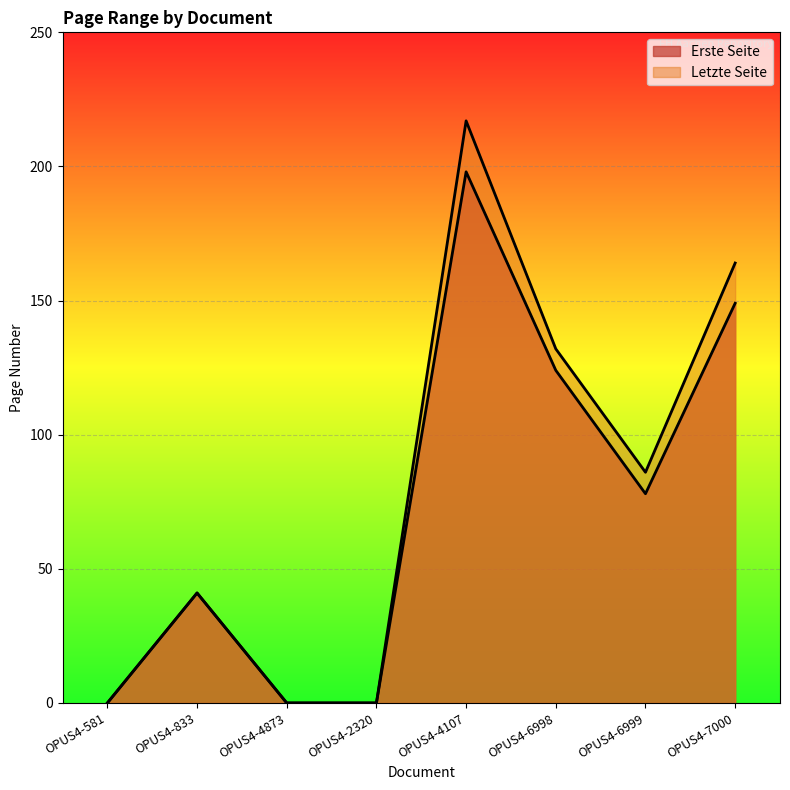

Reading right to left, what are all the values shown in this chart?

Erste Seite: 149	78	124	198	0	0	41	0
Letzte Seite: 164	86	132	217	0	0	41	0